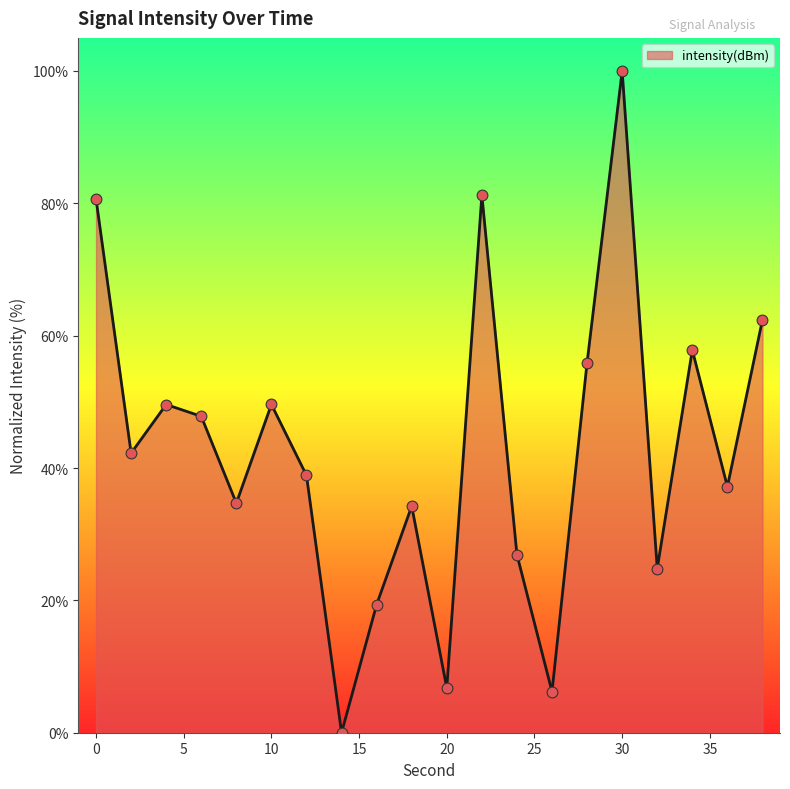

What is the greatest value displayed?

100.0